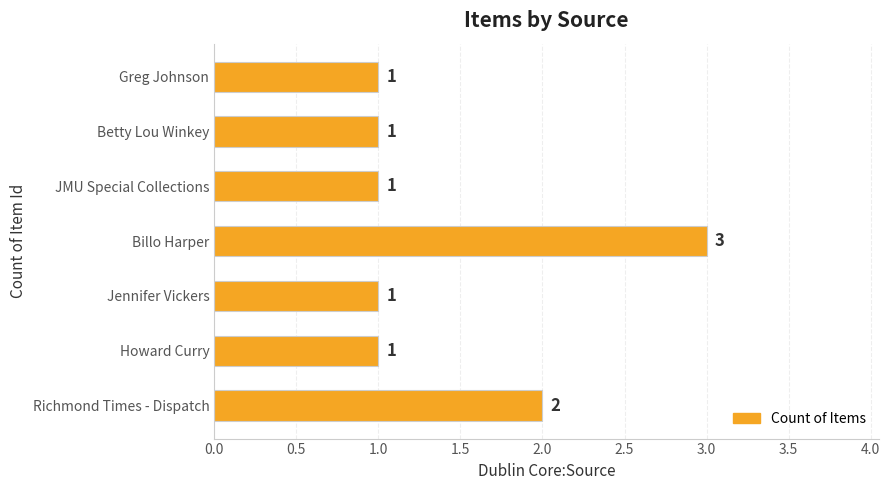

How many values are between 1 and 2?

6